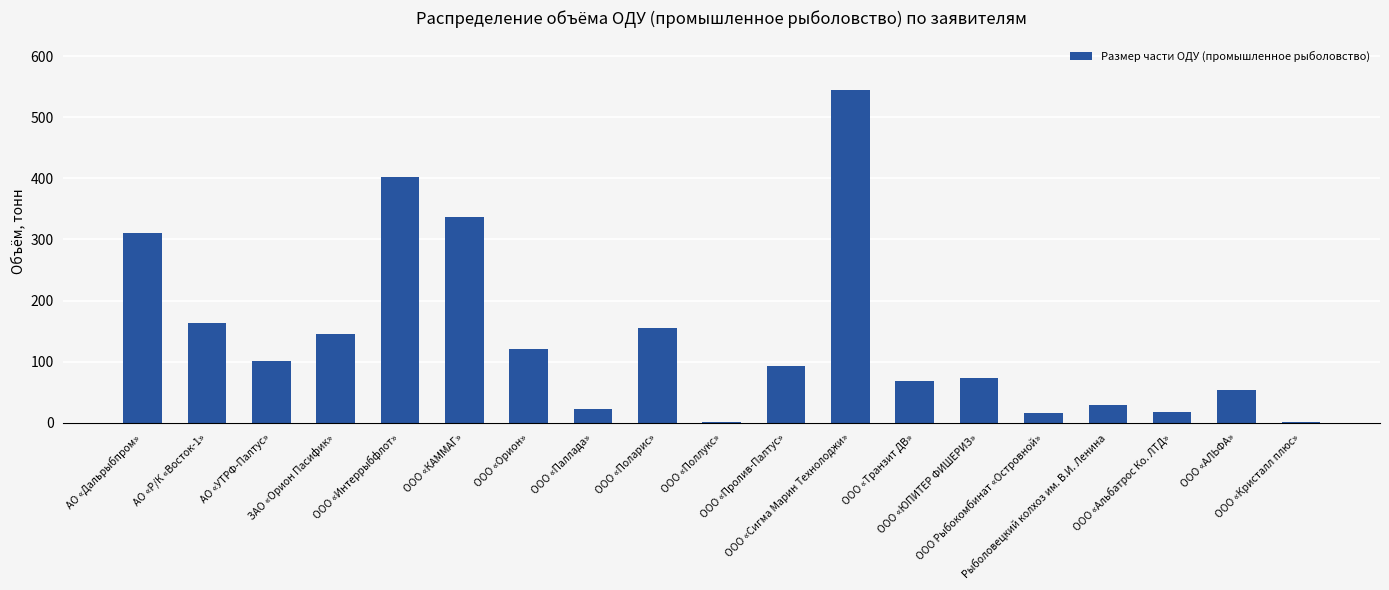

The value at ООО «Сигма Марин Технолоджи» is 544.0. True or false?

True